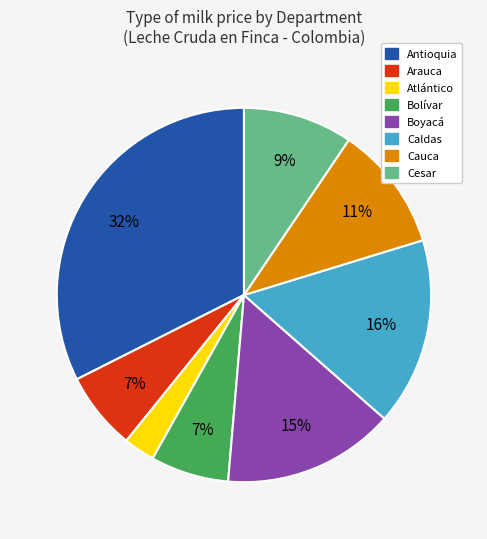

How many slices are in this pie chart?

8